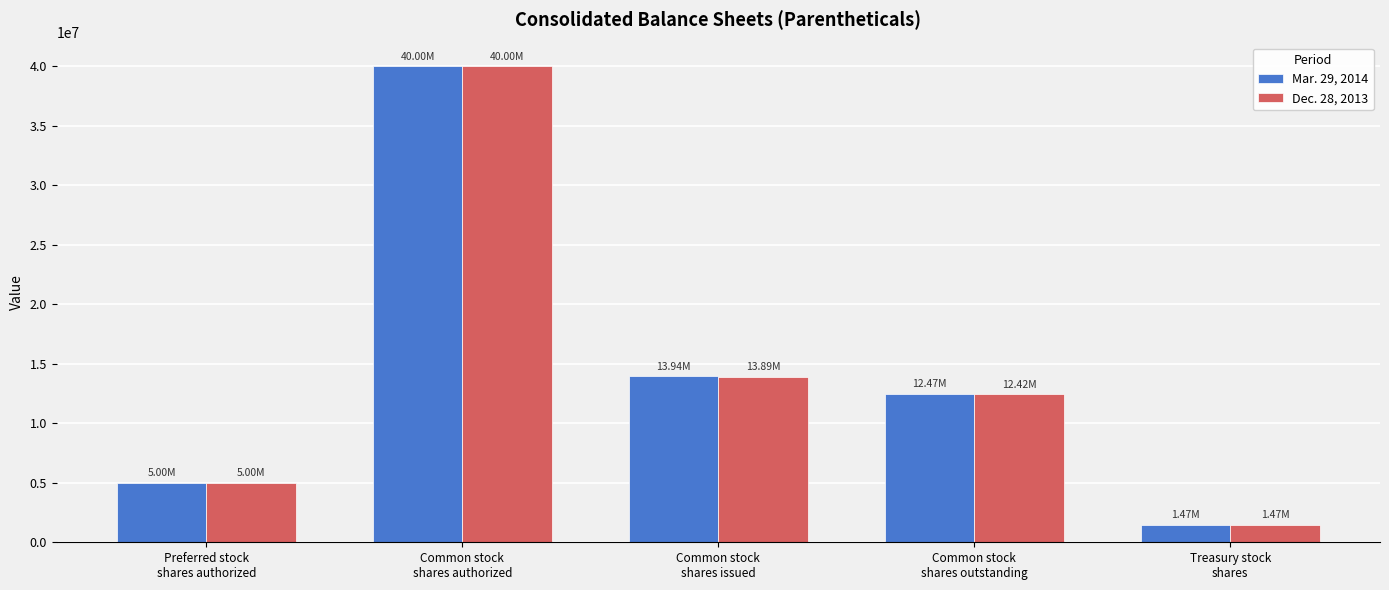

Are the bars grouped side by side (vs. stacked)?

Yes